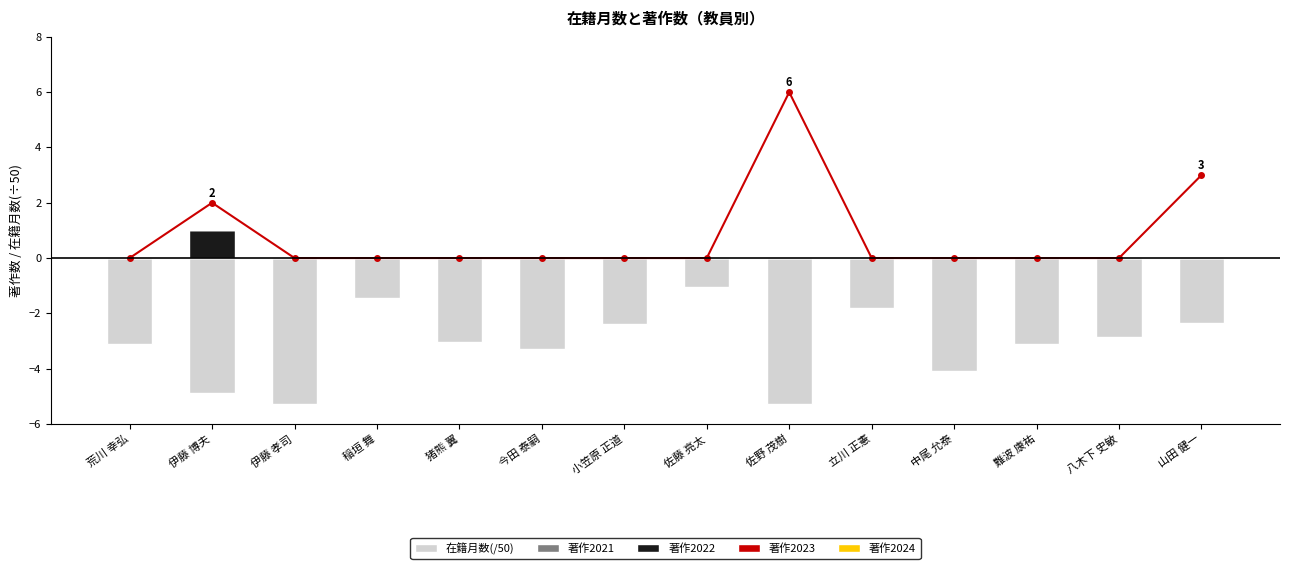

The 著作2024 series shows 0.0 at 難波 康祐. True or false?

True